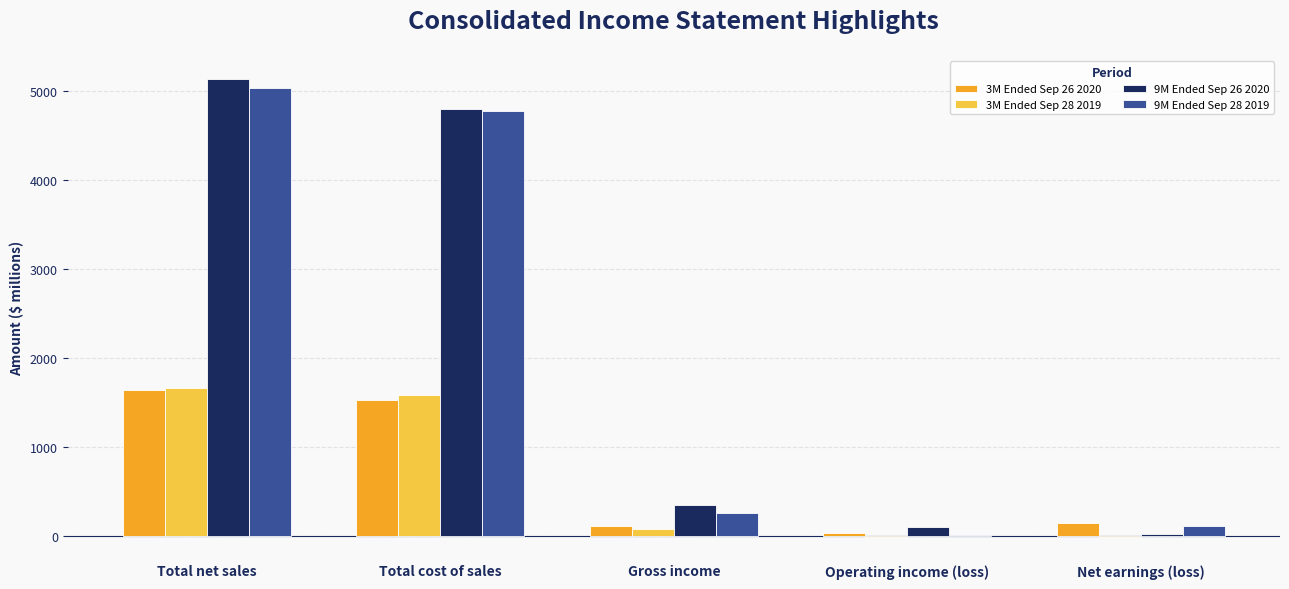

Between Total net sales and Gross income, which series saw the biggest shift?

9M Ended Sep 26 2020